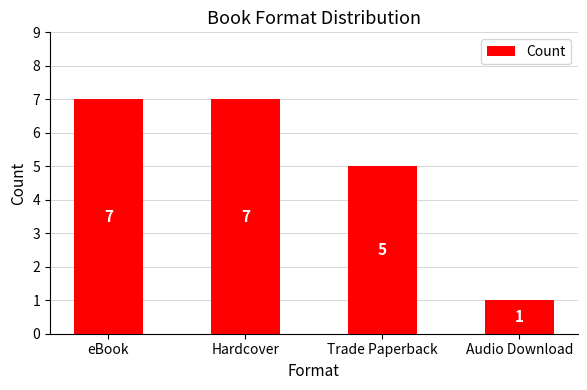

What is the difference between the values at eBook and Audio Download?

6